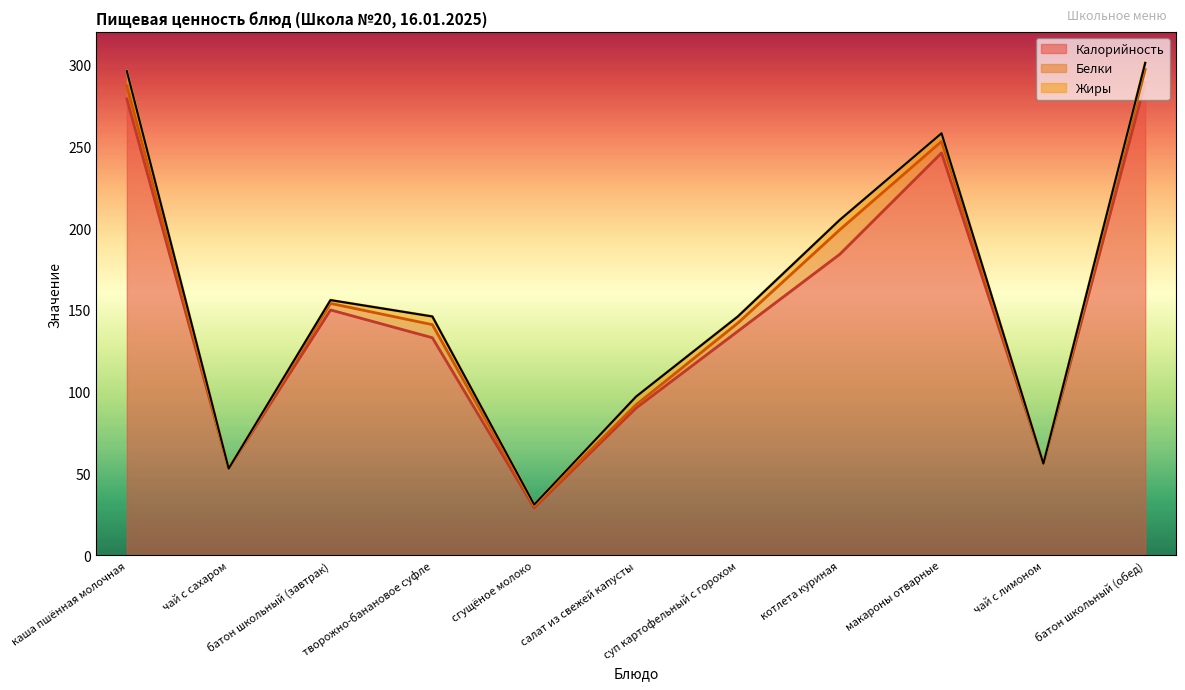

True or false: Жиры has more than 1 points higher than both neighbors.

True